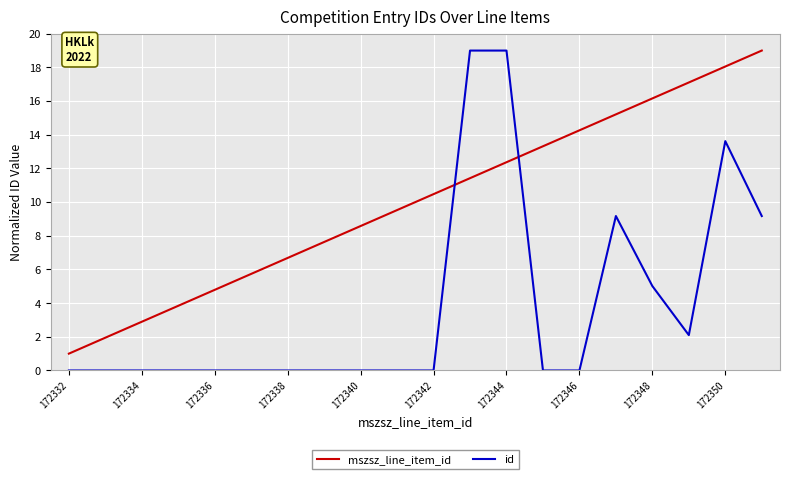

List the series in order of their overall mean, highest first.

mszsz_line_item_id, id